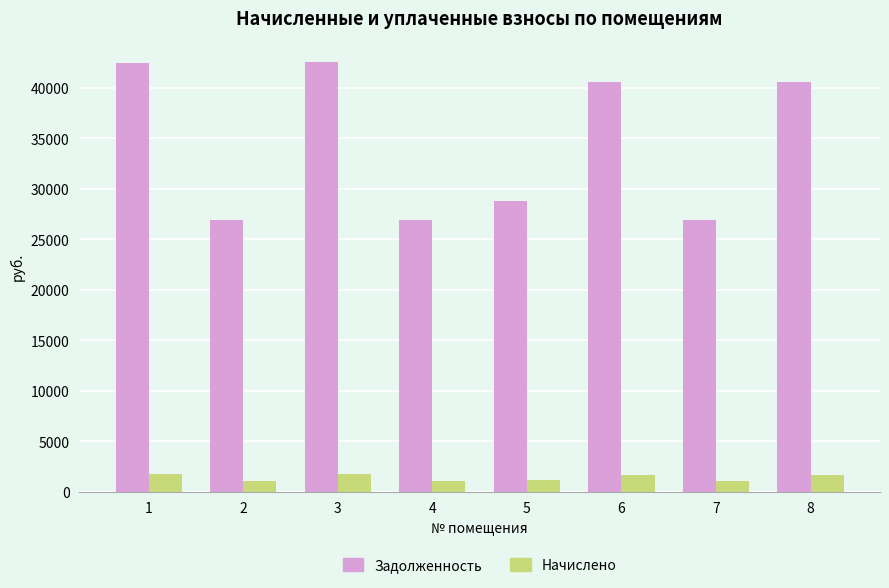

What is the difference between the highest and lowest values at 1?

40746.1